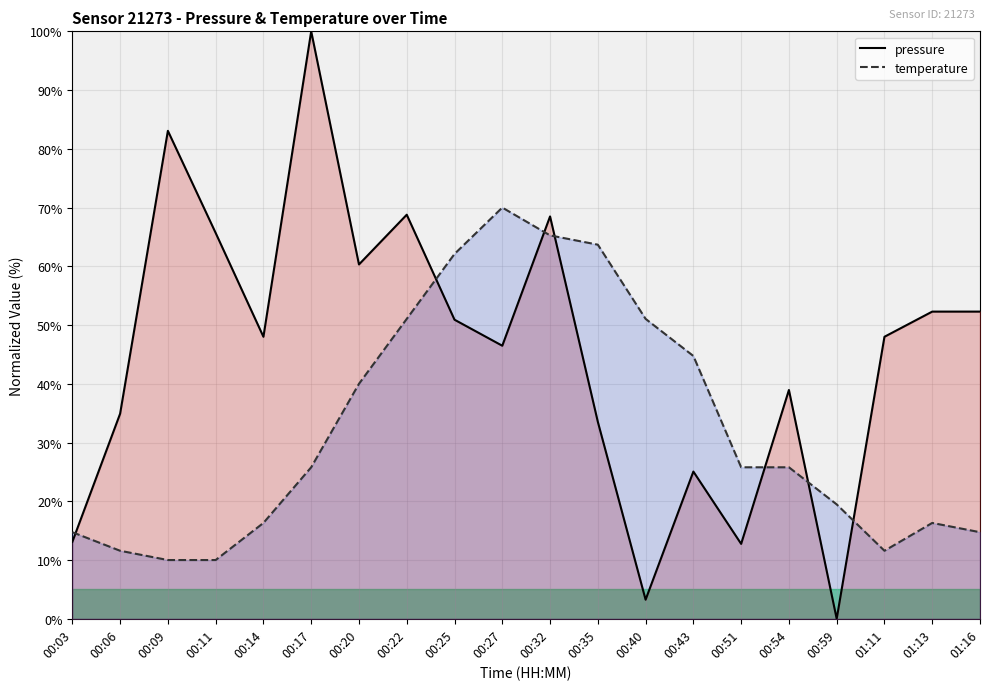

What is the label of the 11th point from the left?

00:32